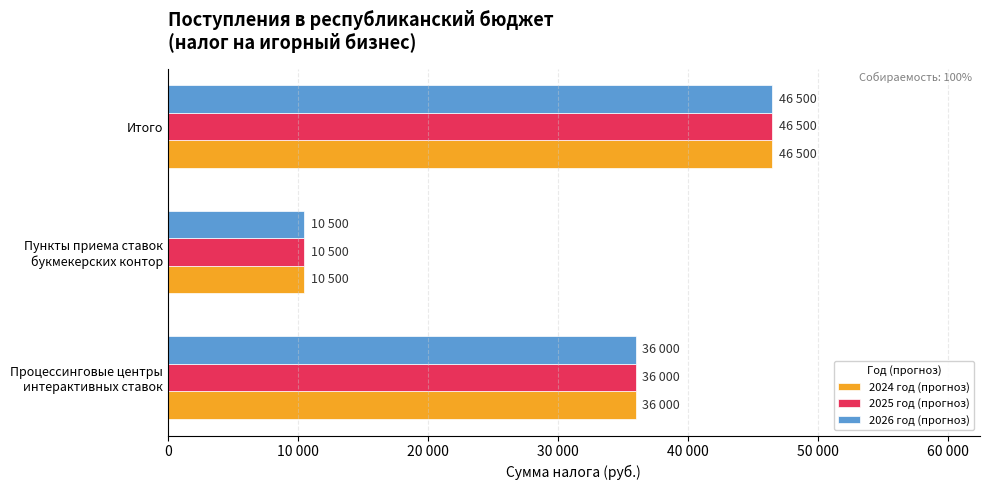

Reading left to right, what are all the values shown in this chart?

2024 год (прогноз): 36000	10500	46500
2025 год (прогноз): 36000	10500	46500
2026 год (прогноз): 36000	10500	46500